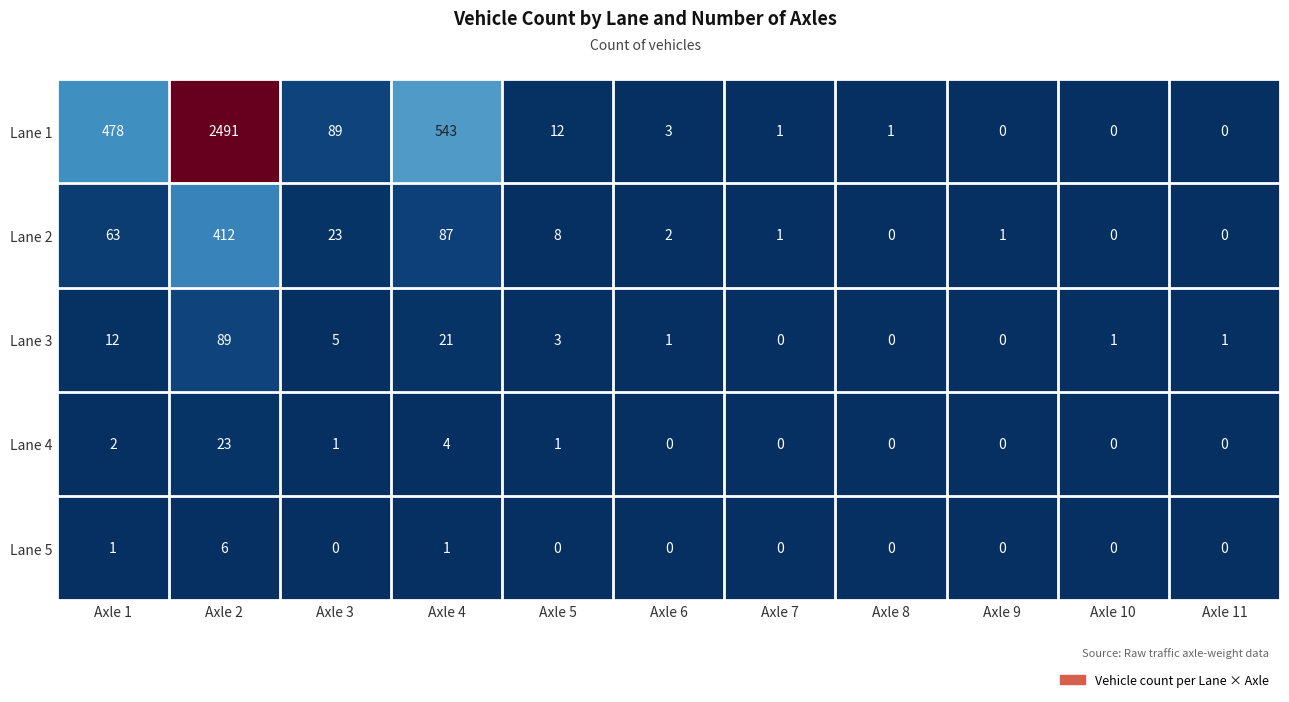

What is the highest value of the Lane 4 series?

23